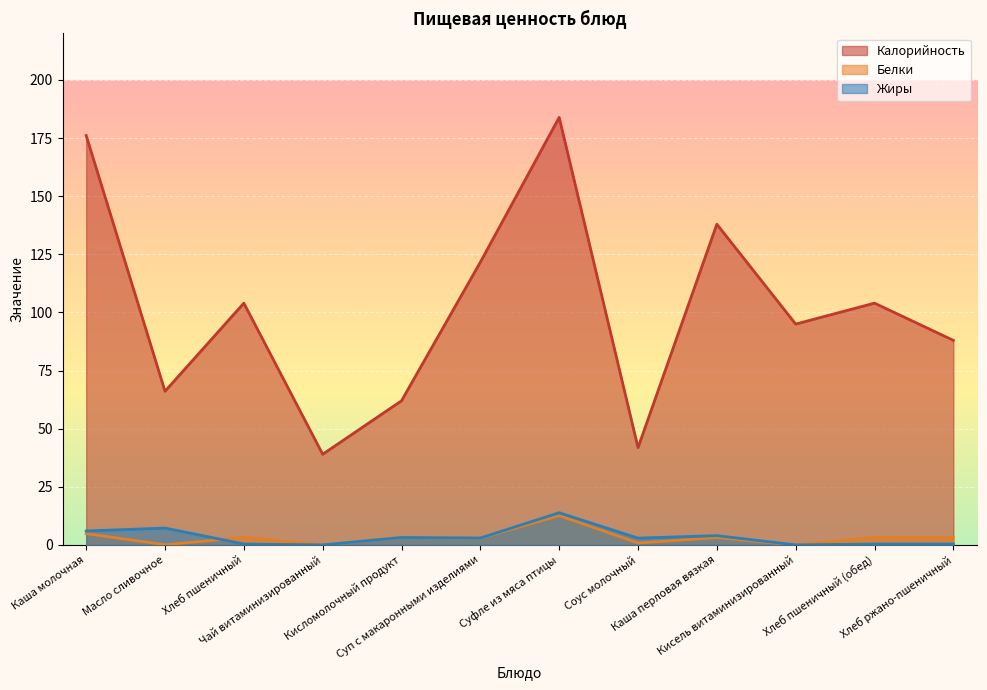

Between Соус молочный and Суп с макаронными изделиями, which is larger?

Суп с макаронными изделиями